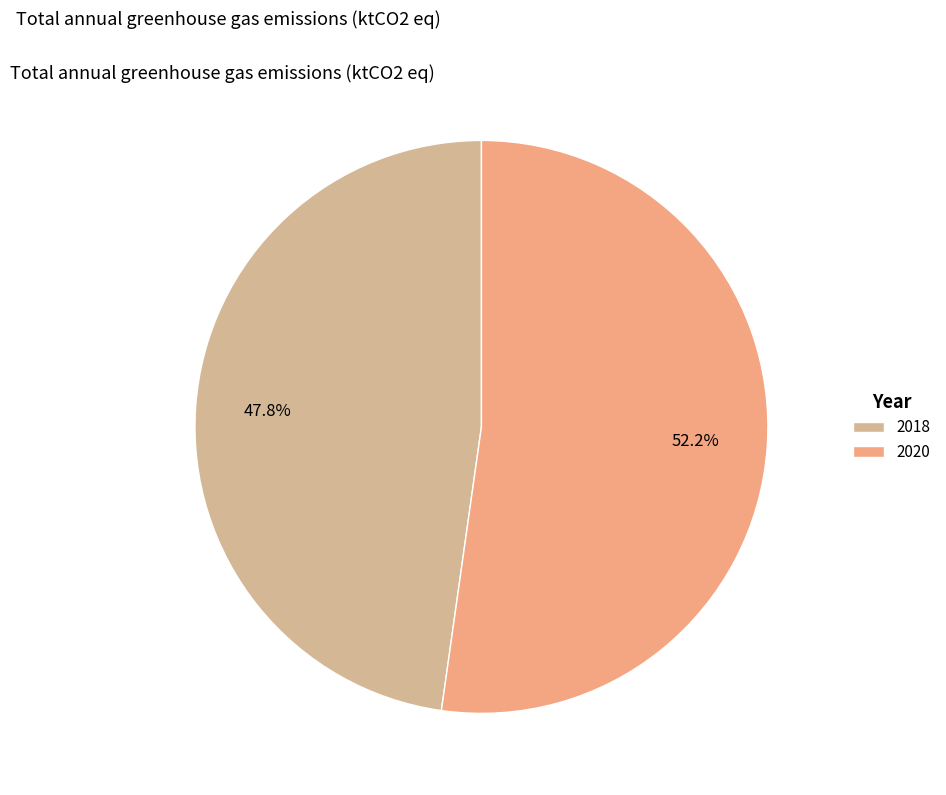

Is it true that 2018 is 48% of the pie?

True